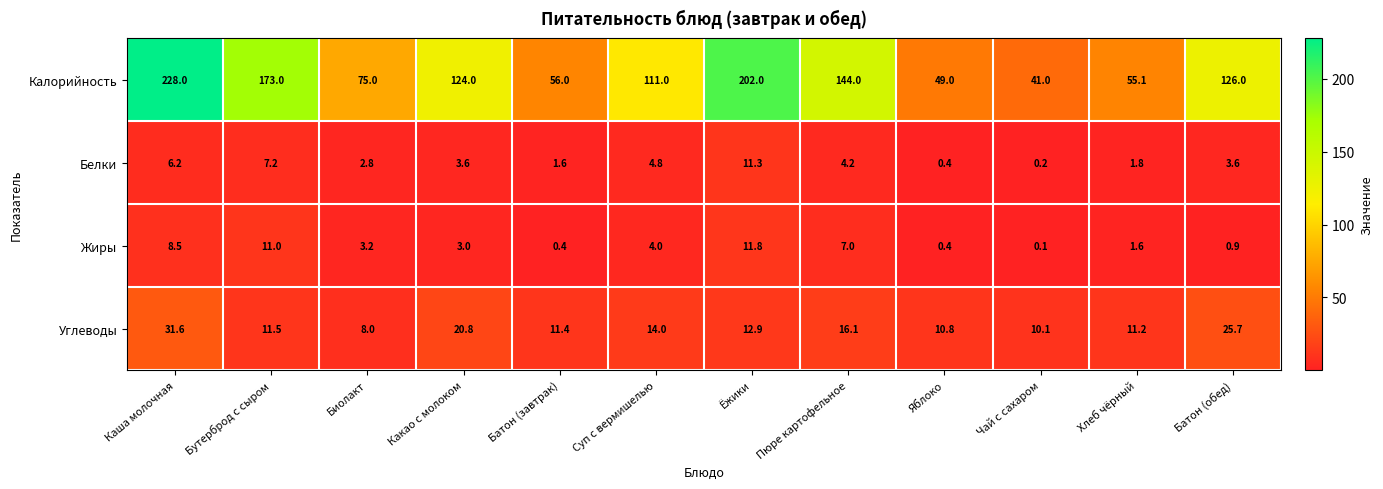

What is the difference between the maximum and second lowest values in the Калорийность series?

179.0